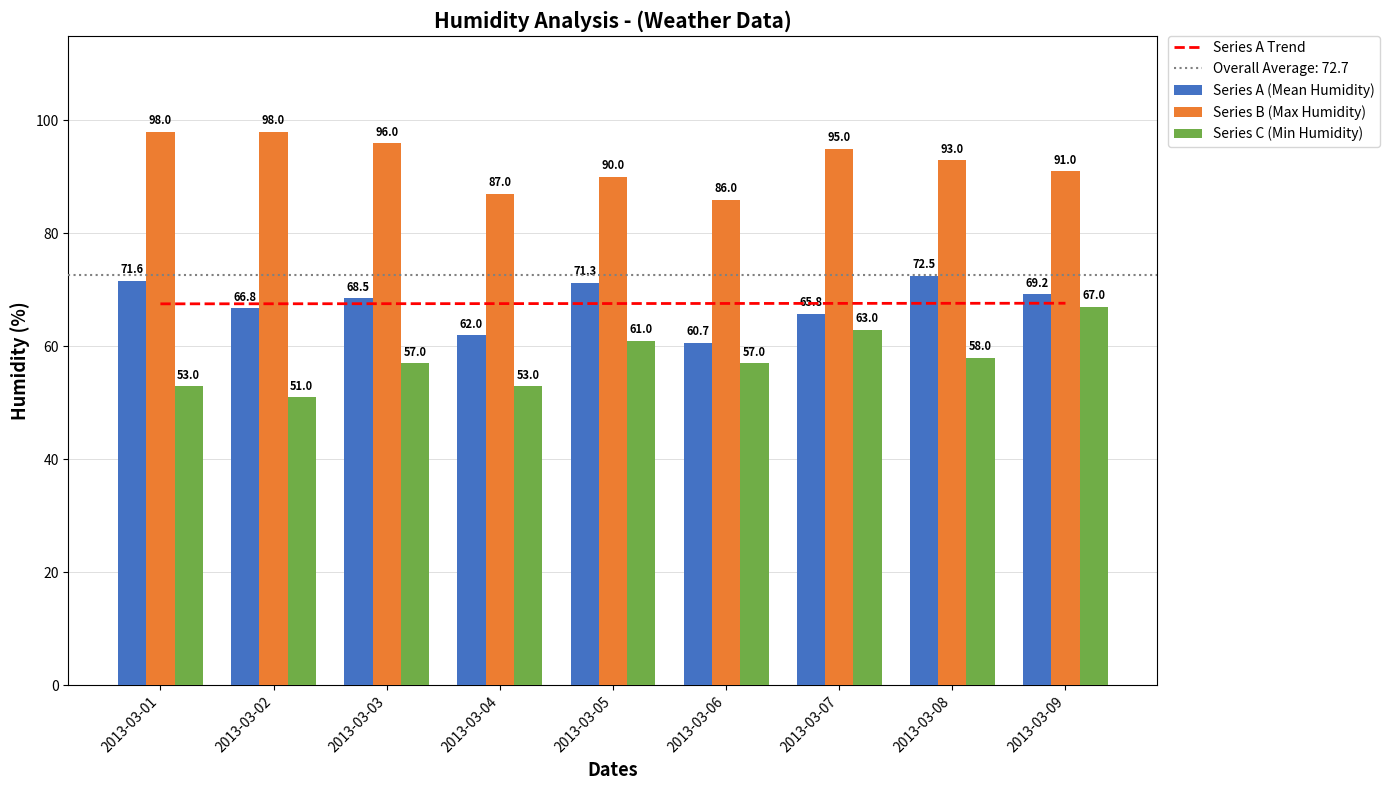

At 2013-03-07, list the series in order from largest to smallest.

Series B (Max Humidity), Series A Trend, Series A (Mean Humidity), Series C (Min Humidity)